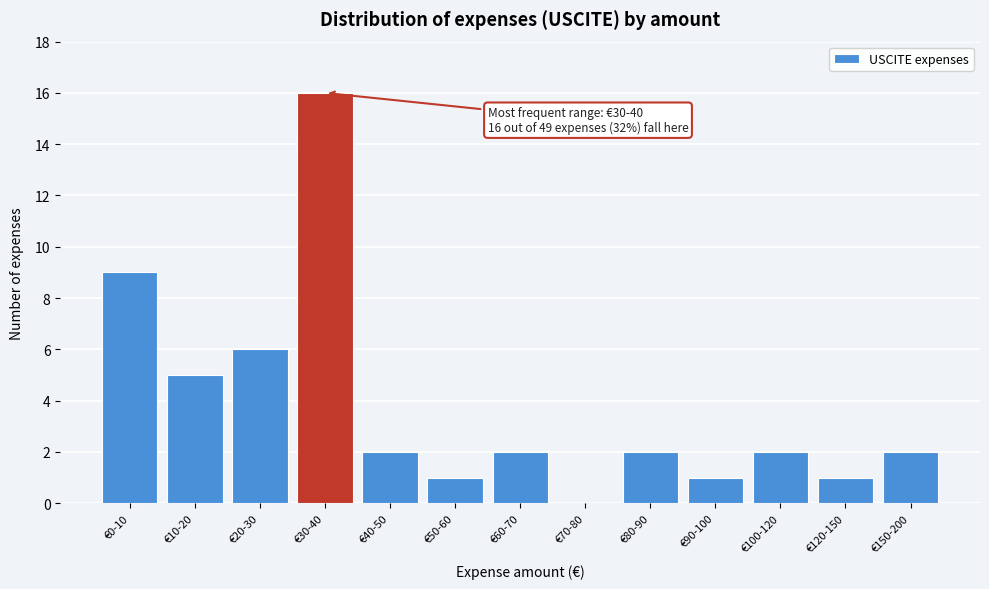

Reading left to right, extract all data points from this chart.

€0-10=9	€10-20=5	€20-30=6	€30-40=16	€40-50=2	€50-60=1	€60-70=2	€70-80=0	€80-90=2	€90-100=1	€100-120=2	€120-150=1	€150-200=2